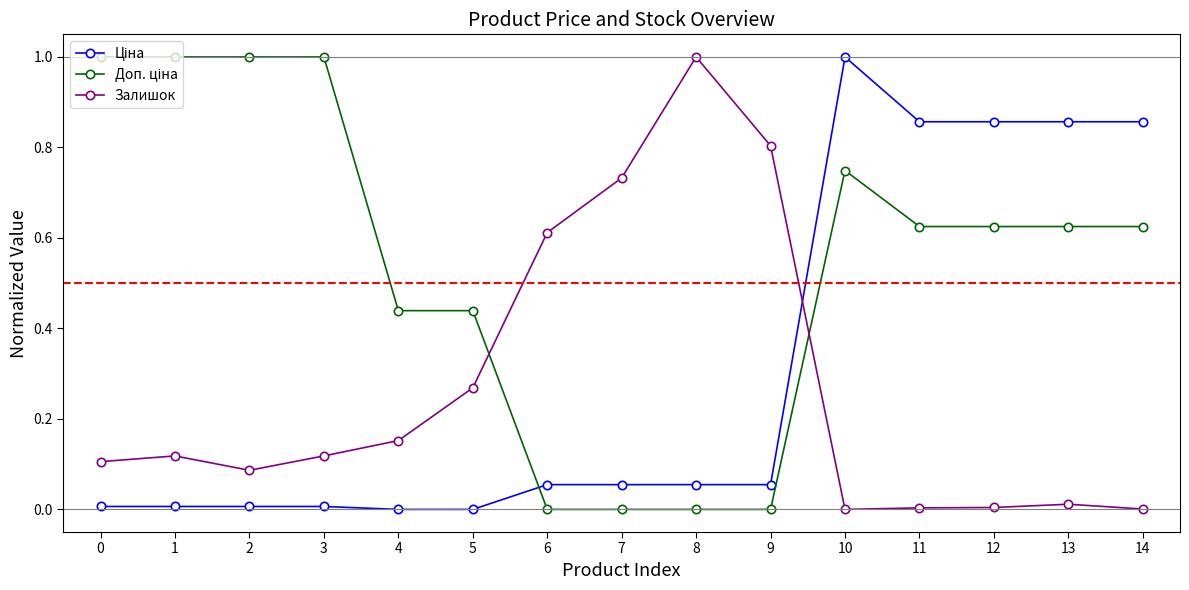

Does the chart display data point markers on the line(s)?

Yes